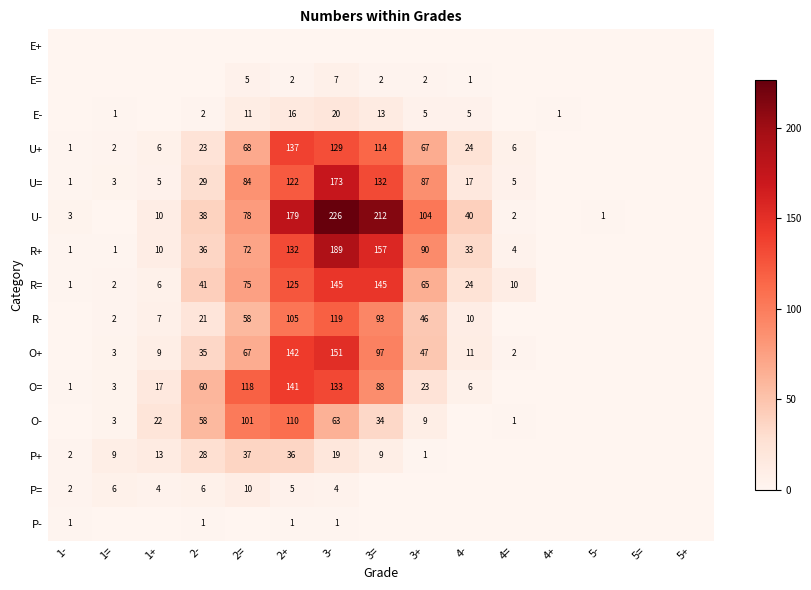

Is the value of U- at 2= greater than the value of U+ at 3-?

No